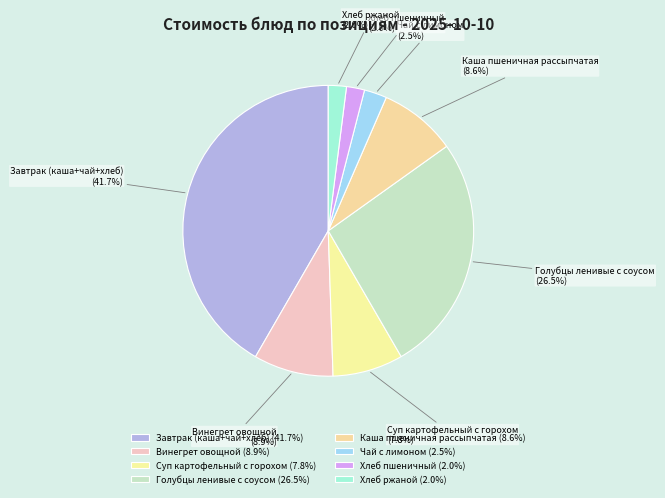

Which category has the biggest portion of the pie?

Завтрак (каша+чай+хлеб)